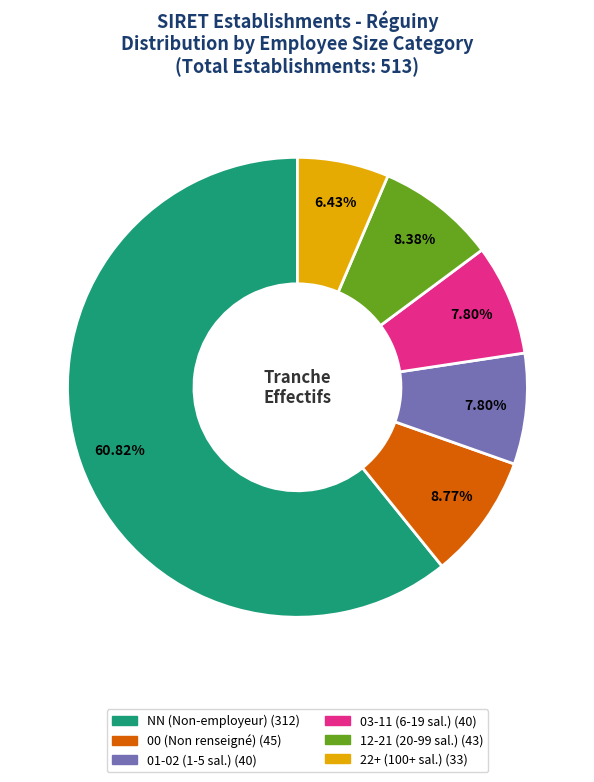

Is there a majority slice in this chart?

Yes